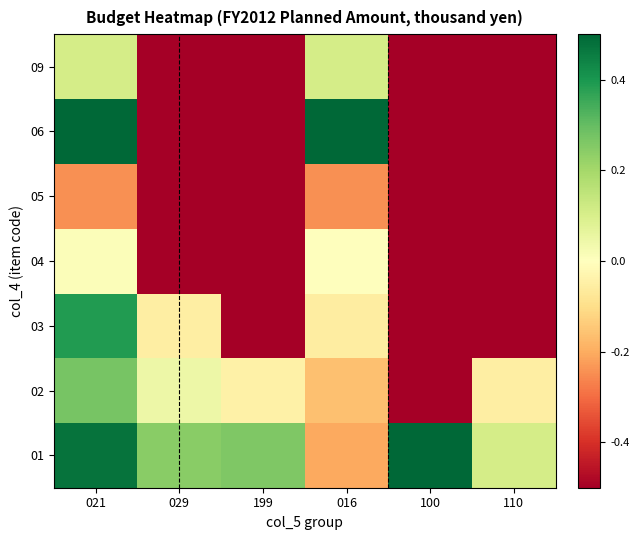

Reading left to right, list all the values displayed in this chart.

01: 021=0.5	029=0.2	199=0.3	016=-0.2	100=0.5	110=0.1
02: 021=0.3	029=0.0	199=-0.0	016=-0.2	100=-0.5	110=-0.1
03: 021=0.4	029=-0.1	199=-0.5	016=-0.1	100=-0.5	110=-0.5
04: 021=0.0	029=-0.5	199=-0.5	016=0.0	100=-0.5	110=-0.5
05: 021=-0.2	029=-0.5	199=-0.5	016=-0.2	100=-0.5	110=-0.5
06: 021=0.5	029=-0.5	199=-0.5	016=0.5	100=-0.5	110=-0.5
09: 021=0.1	029=-0.5	199=-0.5	016=0.1	100=-0.5	110=-0.5